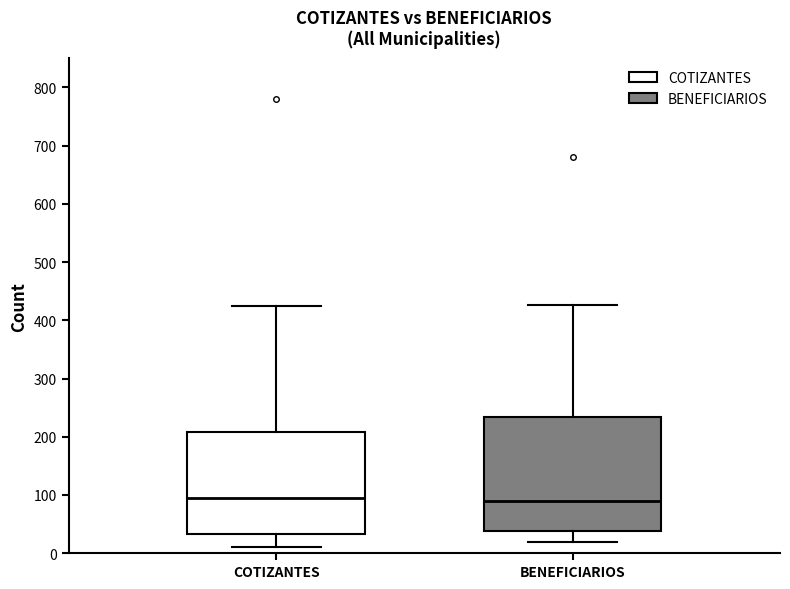

Reading left to right, transcribe this box plot: for each box, give where its median line is, the range the box spans, and where its two whiskers end, as read against the y-axis. The values are not printed on the chart, so give them approximately, as read against the axis.

COTIZANTES: median 90, box 30 to 210, whiskers 10 to 430
BENEFICIARIOS: median 90, box 40 to 230, whiskers 20 to 430